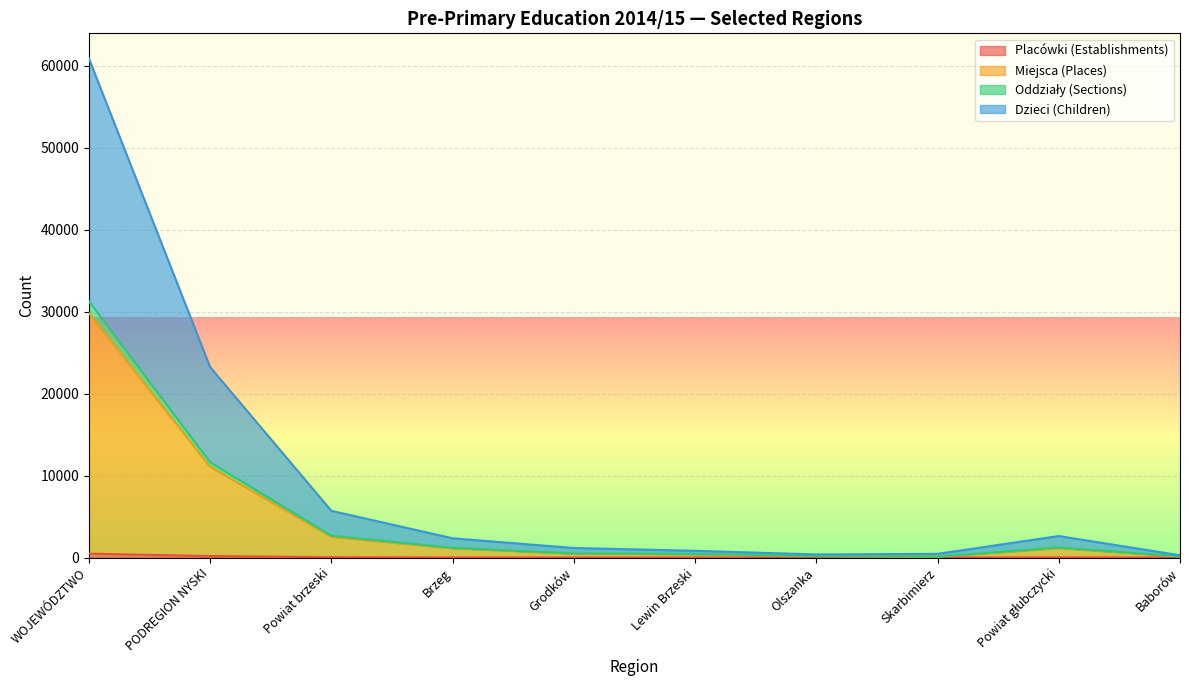

Where does the Placówki (Establishments) series first go above 13?

WOJEWÓDZTWO